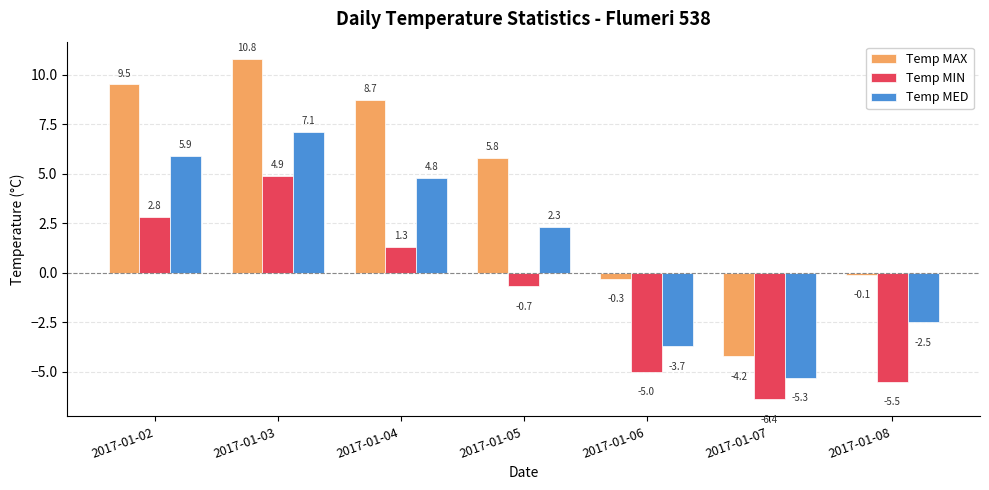

Rank the series by their maximum value, from highest to lowest.

Temp MAX, Temp MED, Temp MIN